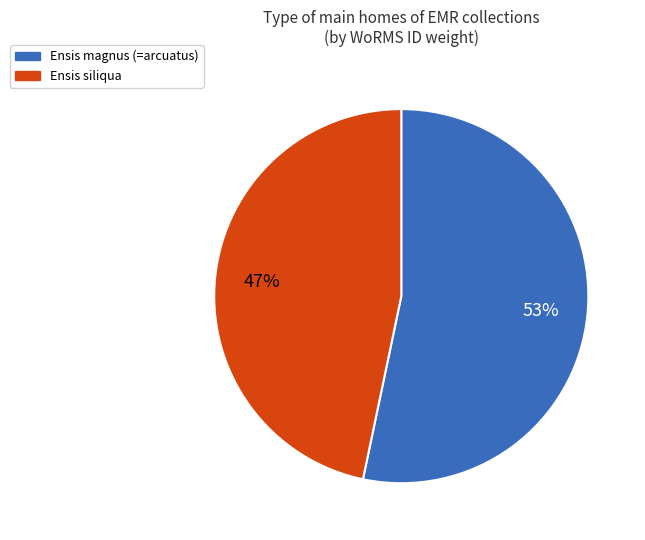

Which category has the smallest portion of the pie?

Ensis siliqua